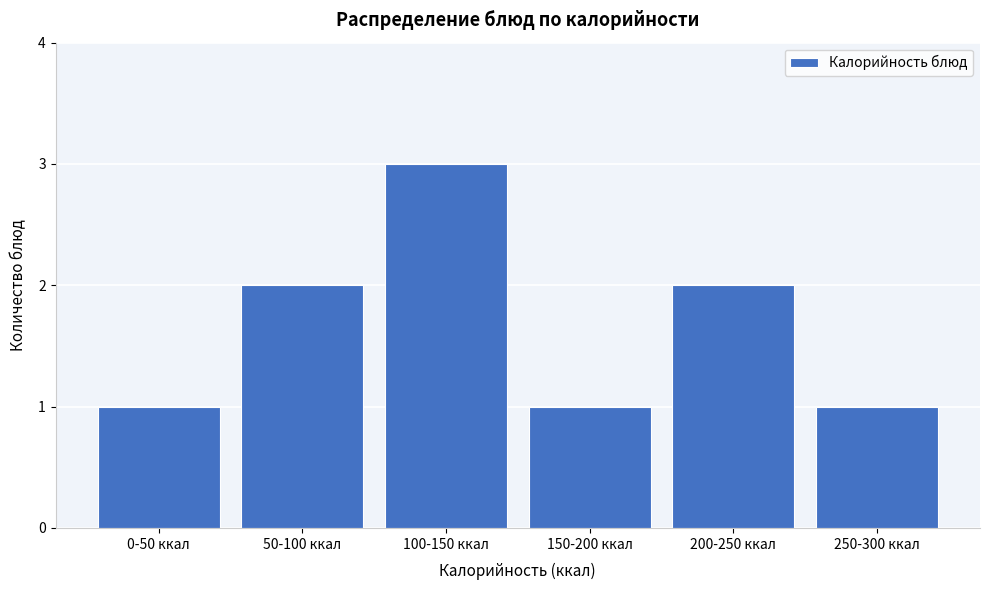

Reading right to left, what are all the values shown in this chart?

1	2	1	3	2	1